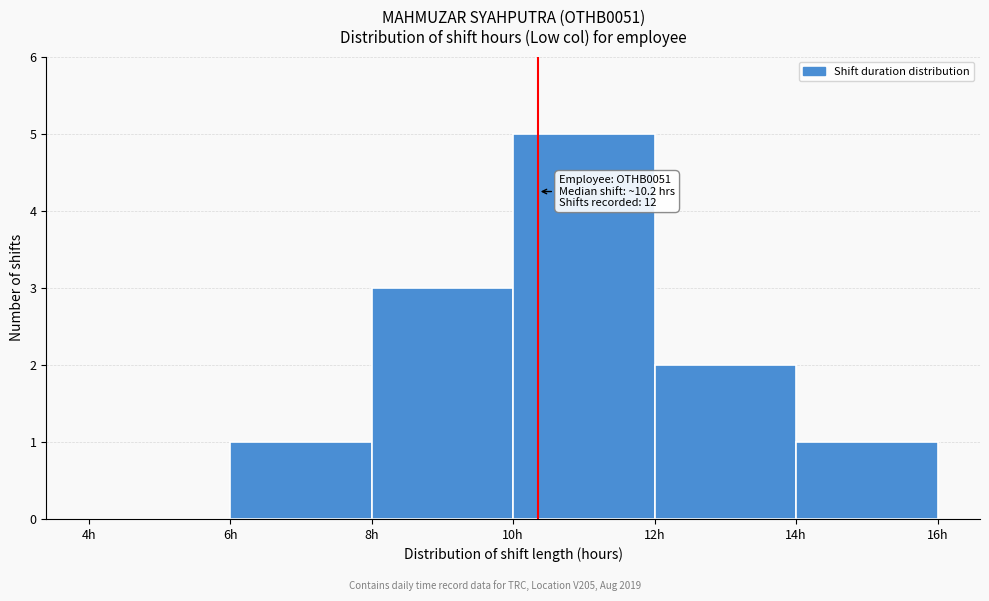

Which range on the x-axis has the tallest bar?

10 to 12